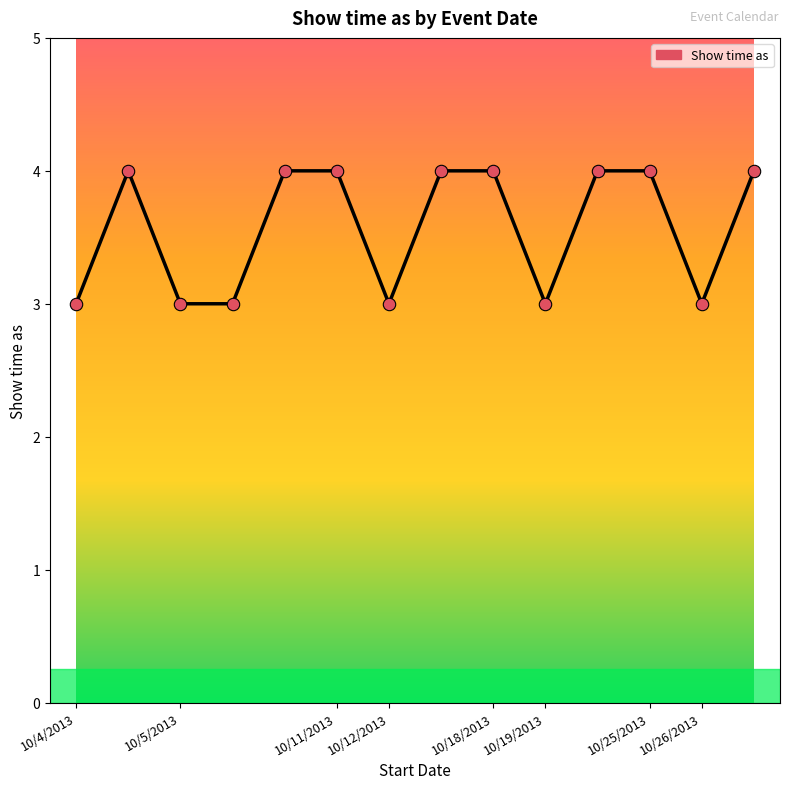

What is the minimum value shown in the chart?

3